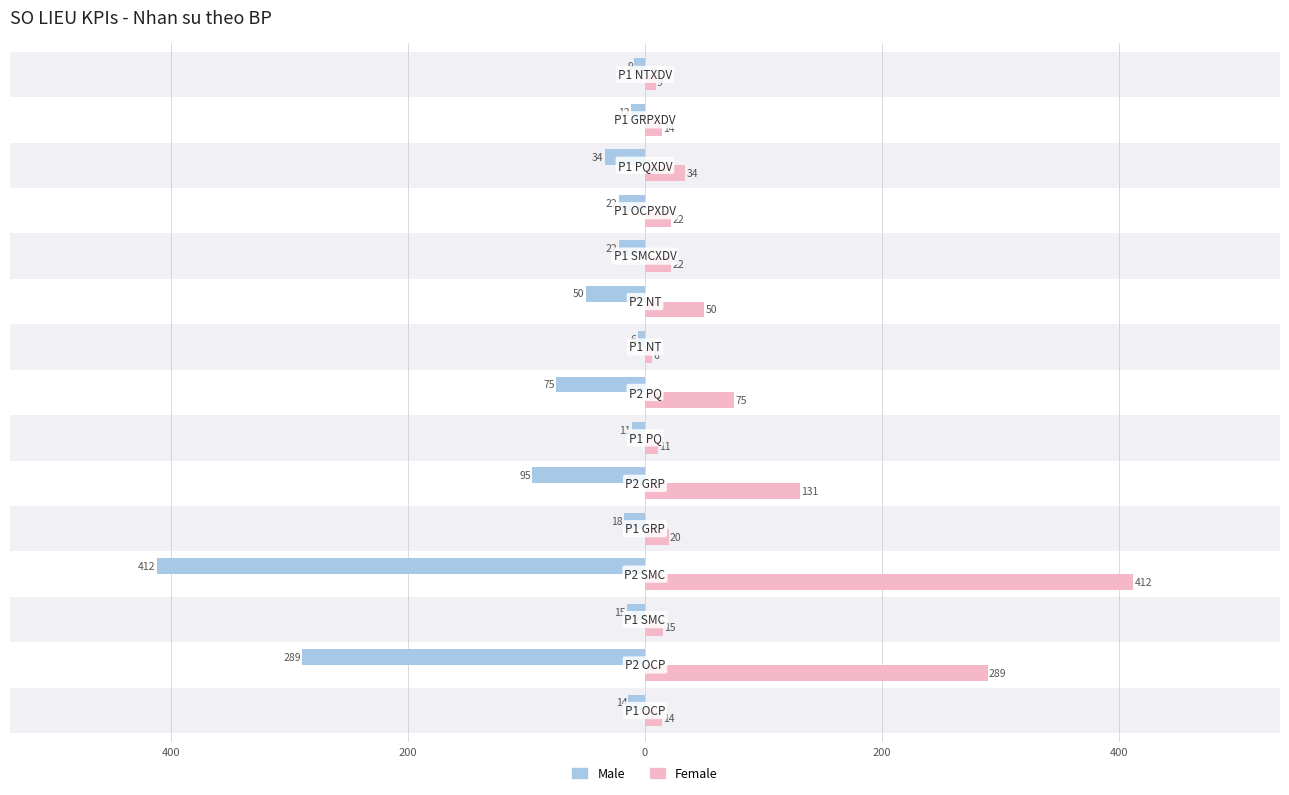

What are all the series names shown in the legend?

Male, Female